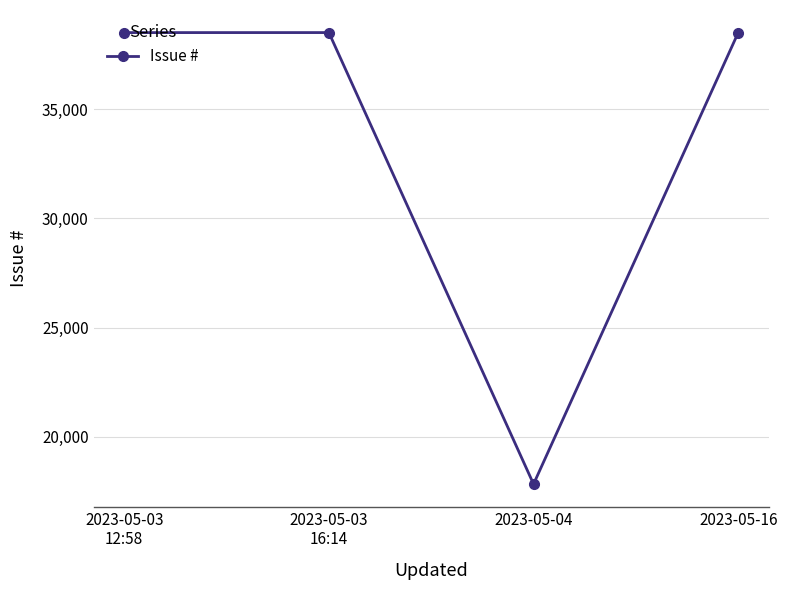

How many data points does each series have?

4